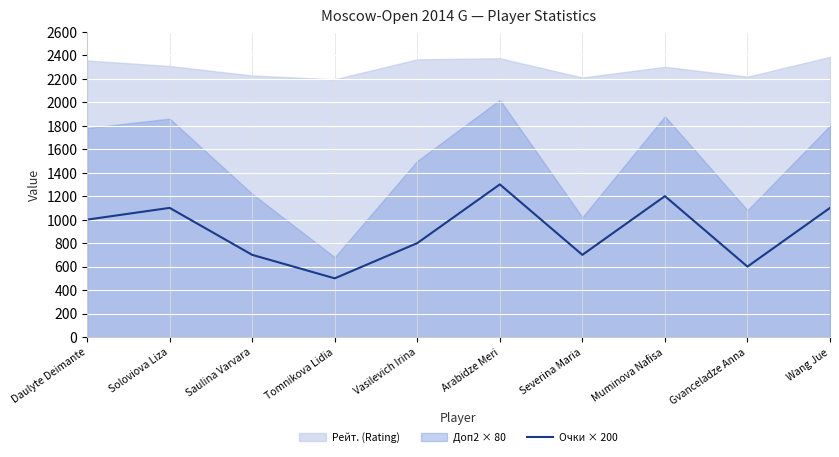

How many points are lower than both their immediate neighbors (excluding endpoints)?

3